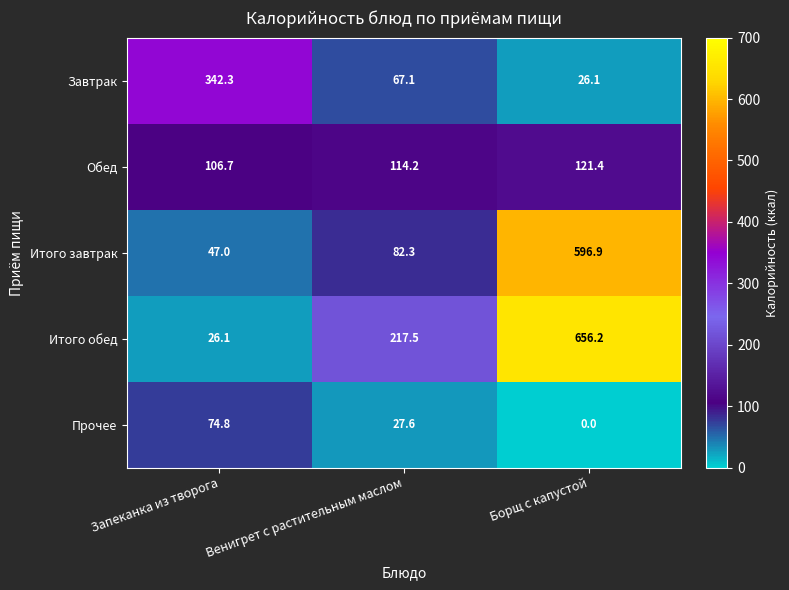

Which label corresponds to the smallest value in the chart?

Борщ с капустой